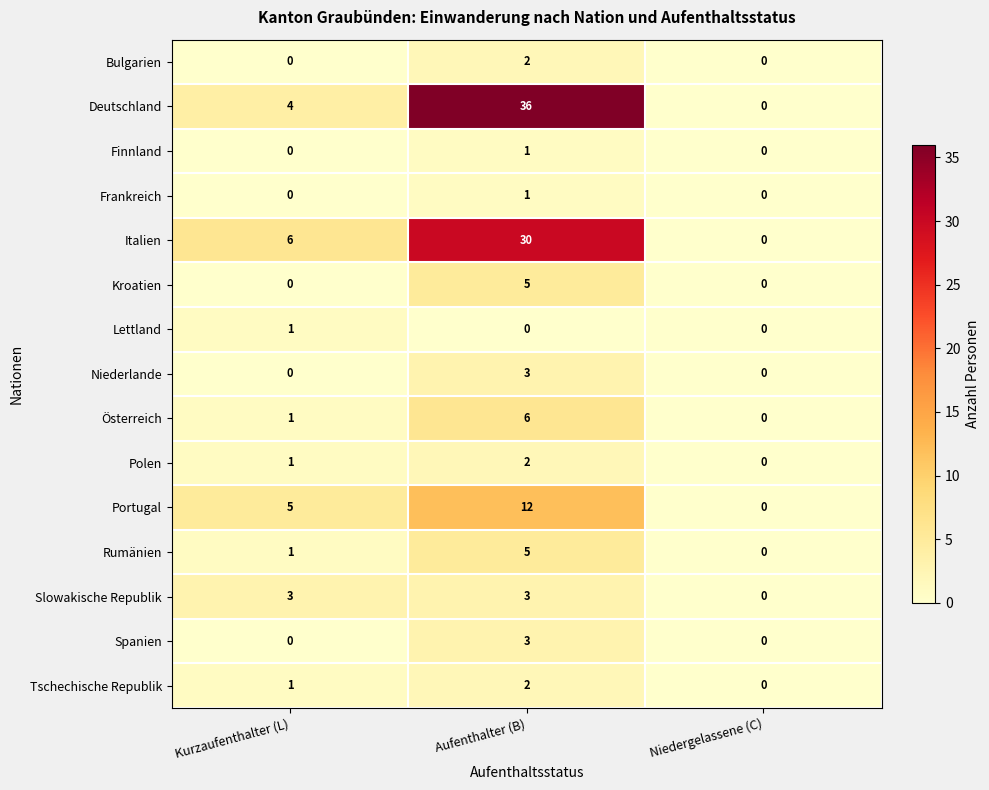

What is the maximum value shown in the chart?

36